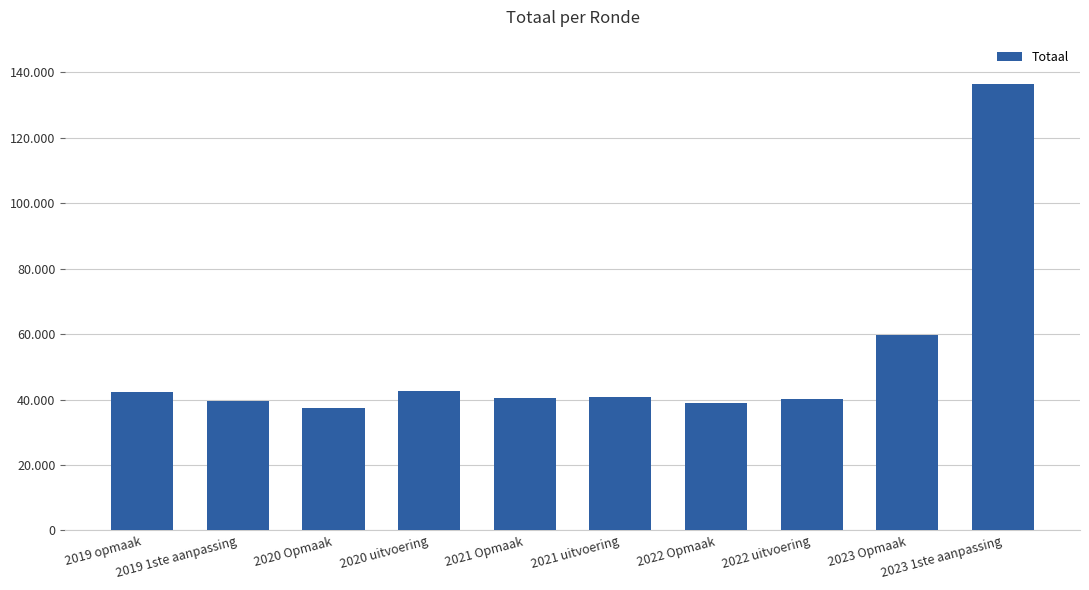

Reading left to right, what are all the values shown in this chart?

2019 opmaak=42256	2019 1ste aanpassing=39554	2020 Opmaak=37497	2020 uitvoering=42759	2021 Opmaak=40432	2021 uitvoering=40858	2022 Opmaak=38953	2022 uitvoering=40140	2023 Opmaak=59804	2023 1ste aanpassing=136386